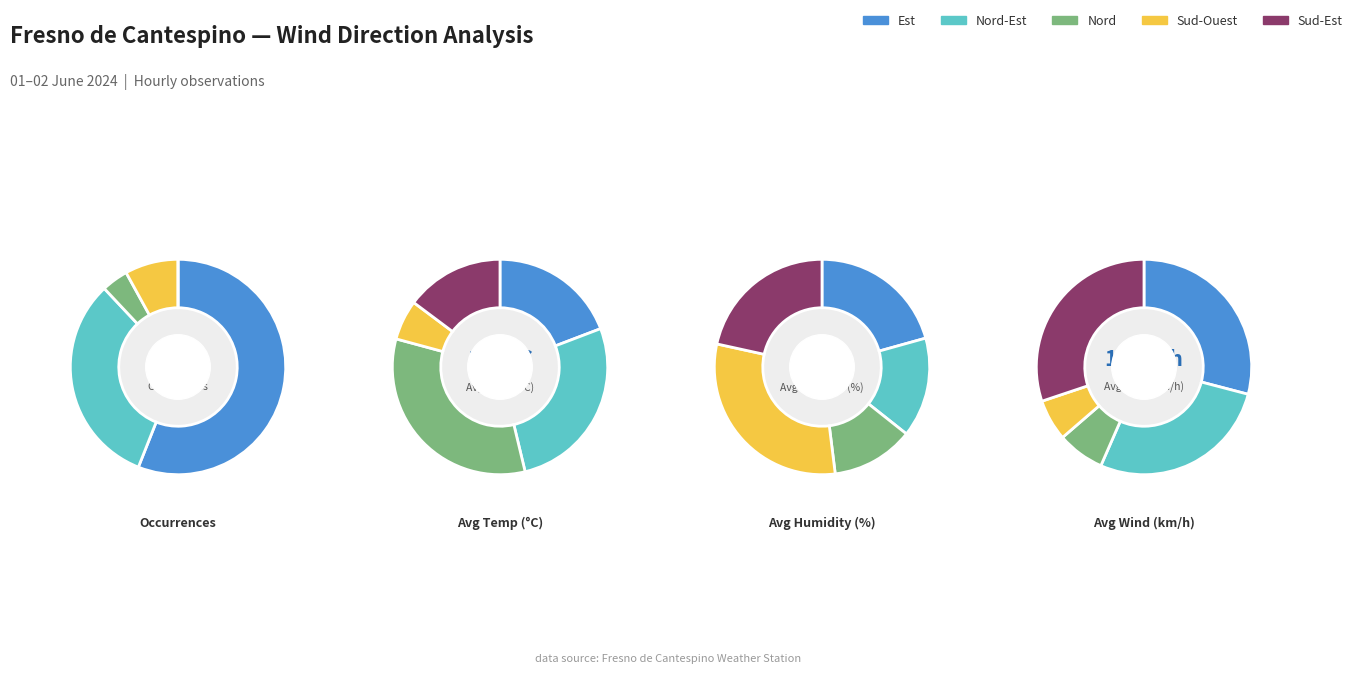

Which category accounts for the majority?

Est